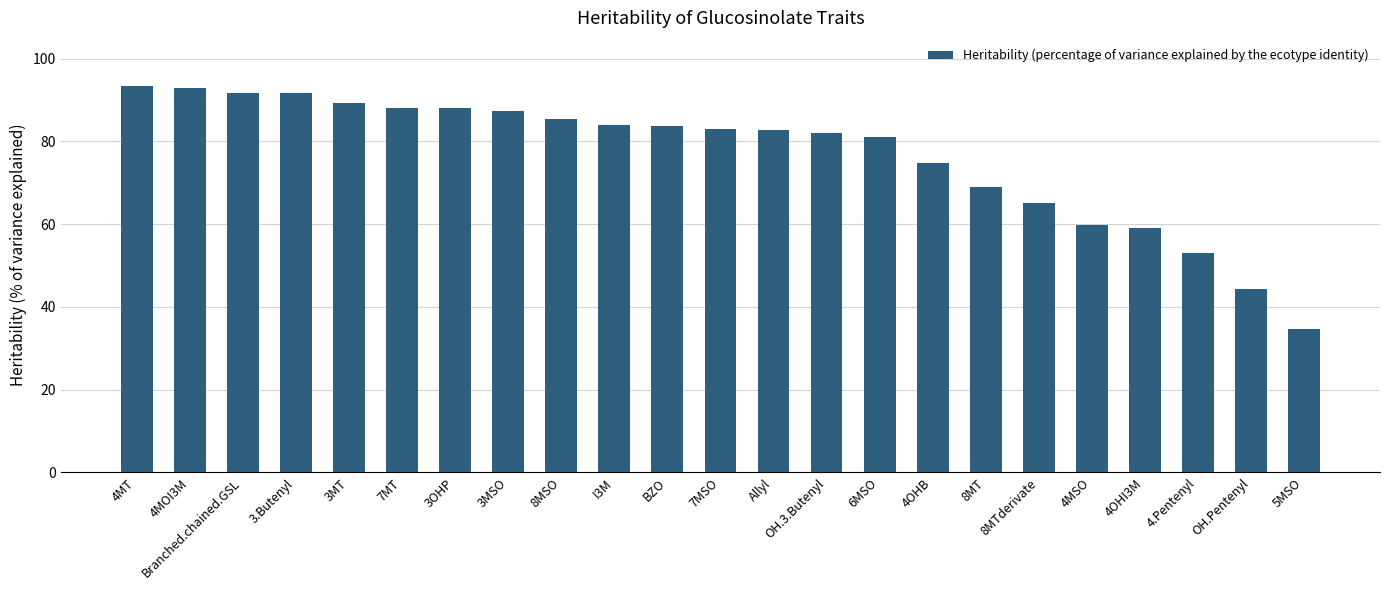

Which label corresponds to the smallest value in the chart?

5MSO